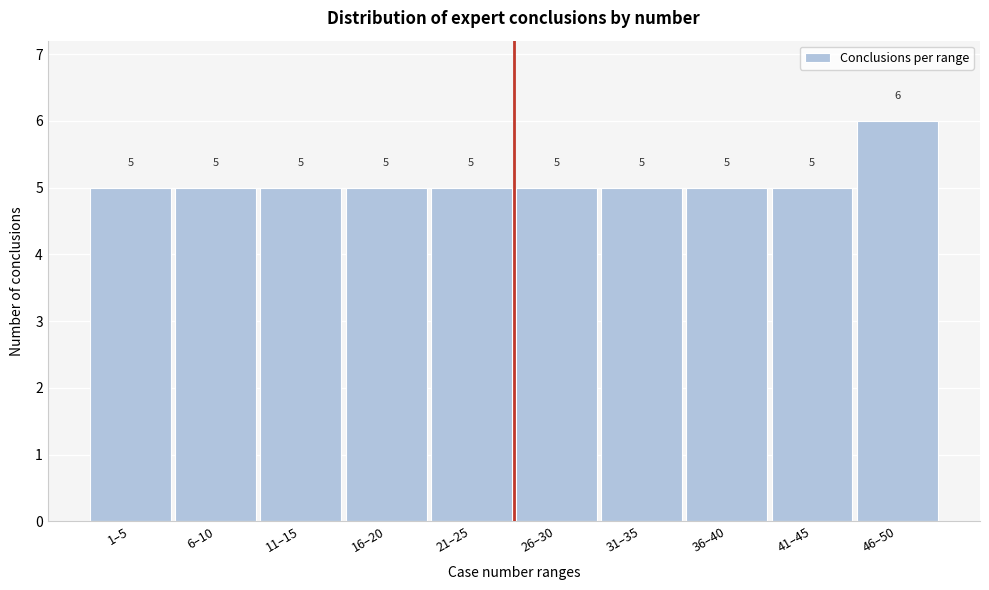

Reading right to left, extract all data points from this chart.

6	5	5	5	5	5	5	5	5	5